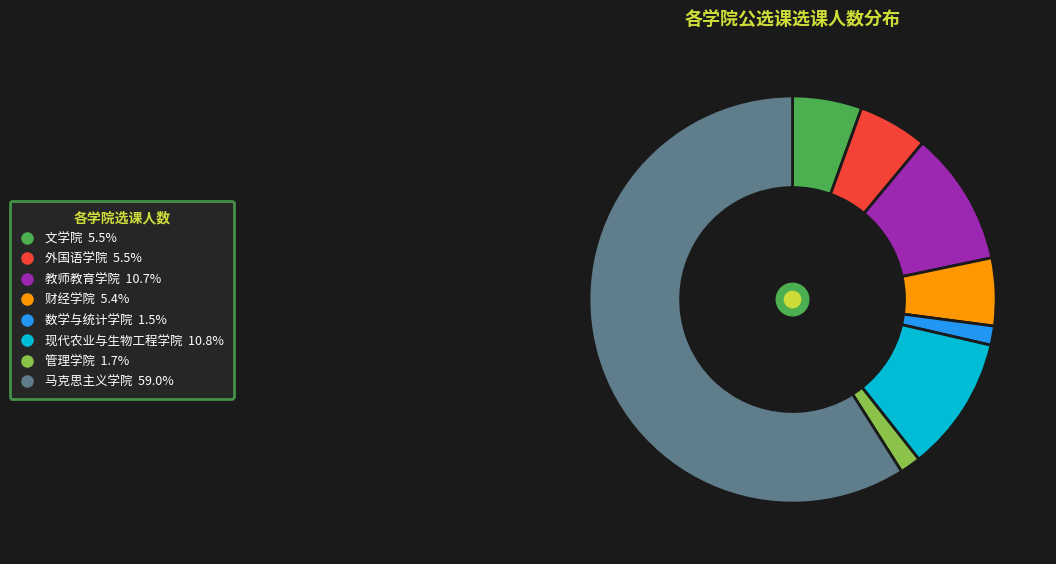

Is it true that 数学与统计学院 is 8% of the pie?

False